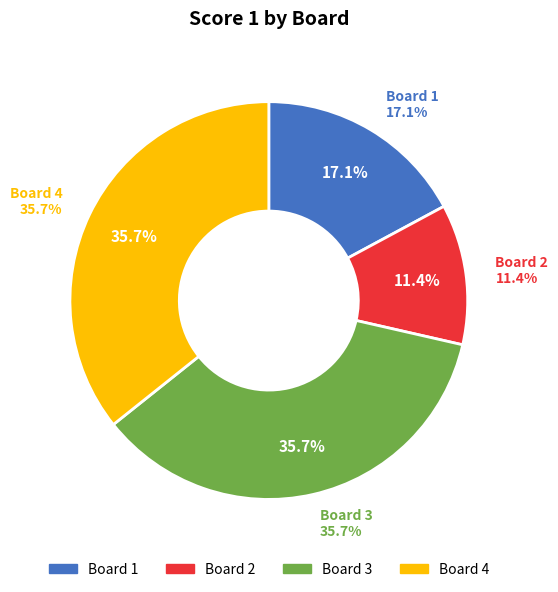

Is there a majority slice in this chart?

No